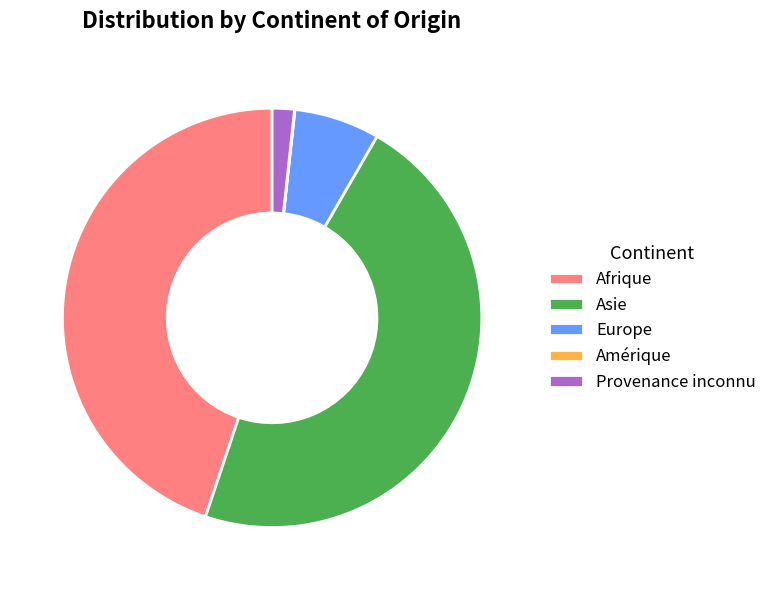

Combined, do Asie and Europe account for over 50%?

Yes